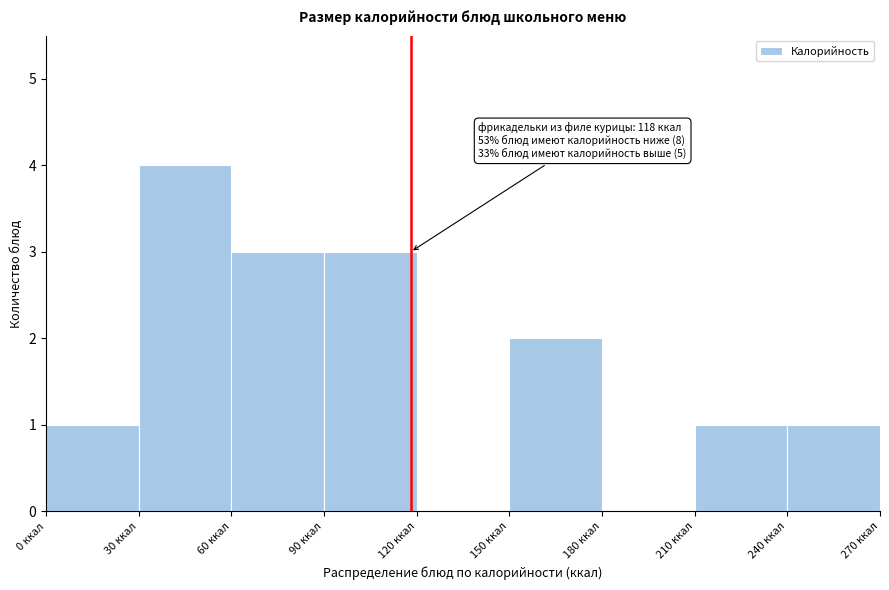

Over which range of the x-axis is the bar tallest?

30 to 60